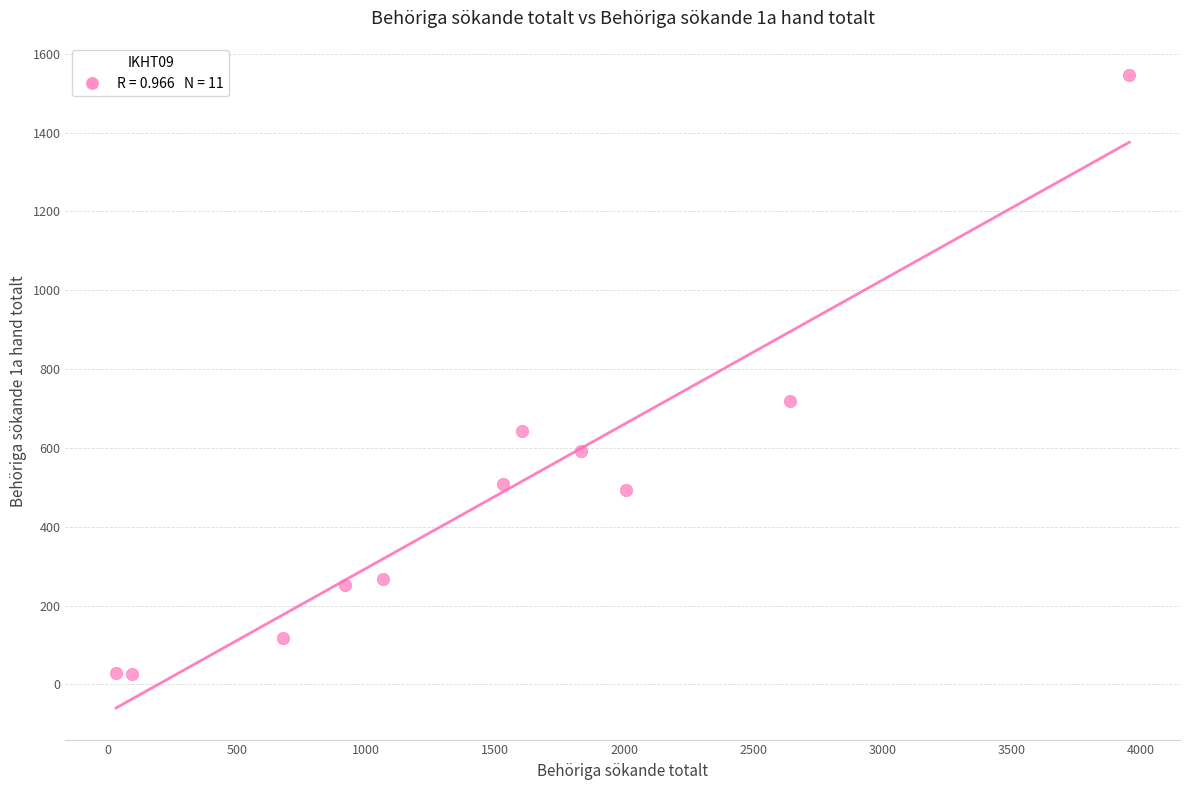

What Y value in the scatter plot is closest to 786?

719